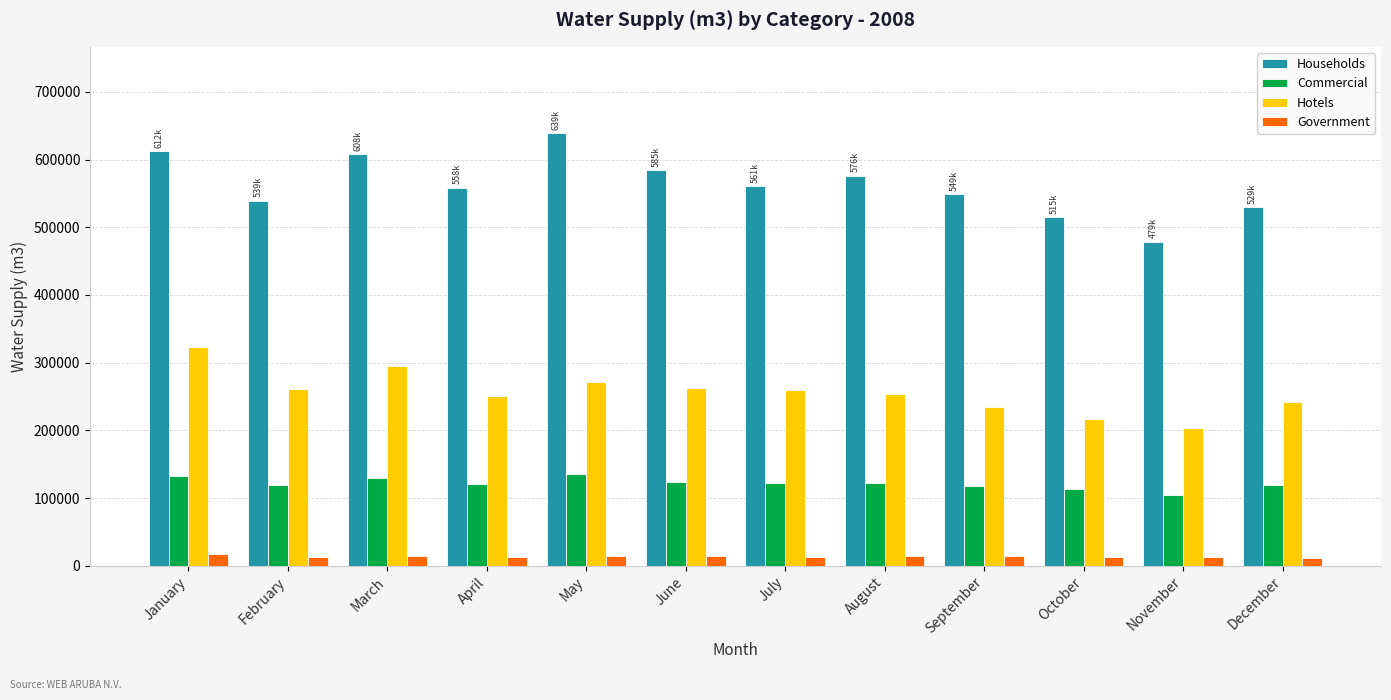

What is the total value across all series at July?

956140.8